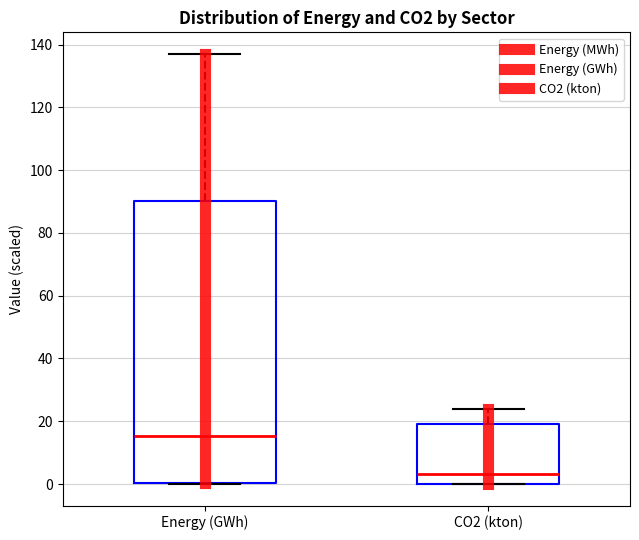

Comparing the boxes themselves (not the whiskers), which one is the tallest?

Energy (GWh)